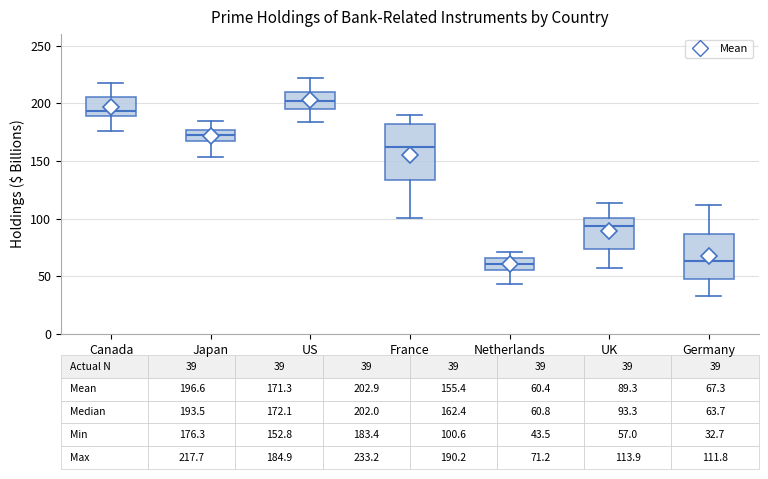

Which box is the tallest, from its lower edge to its upper edge?

France